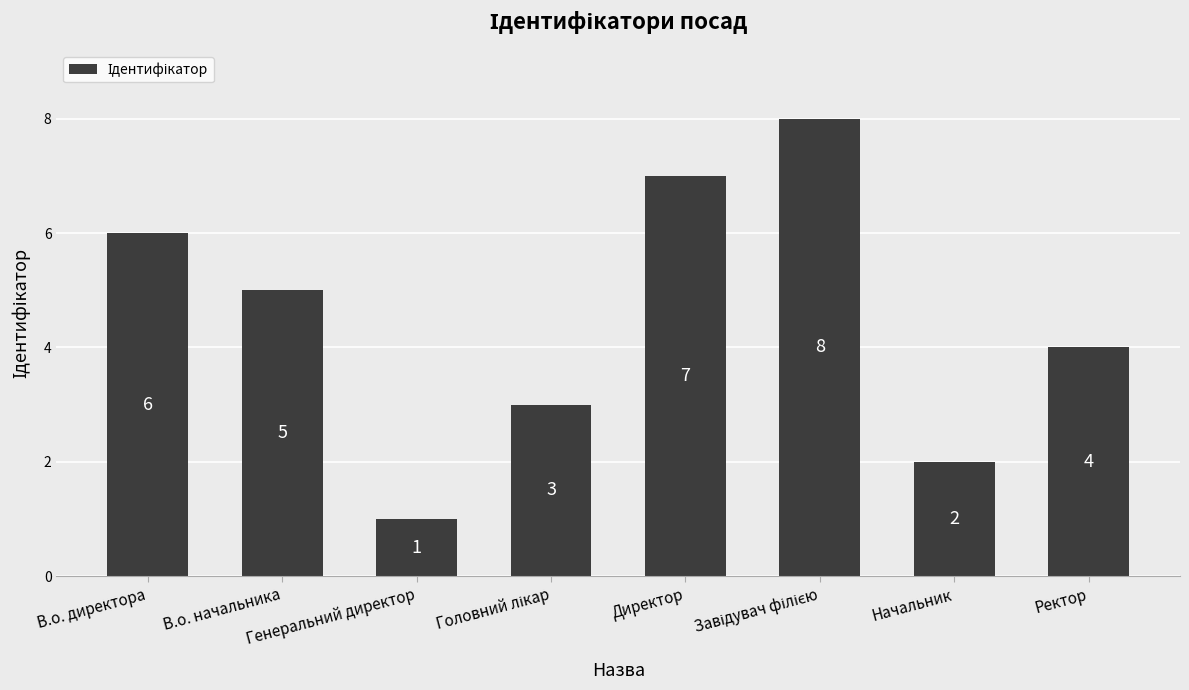

Read the value at Генеральний директор.

1